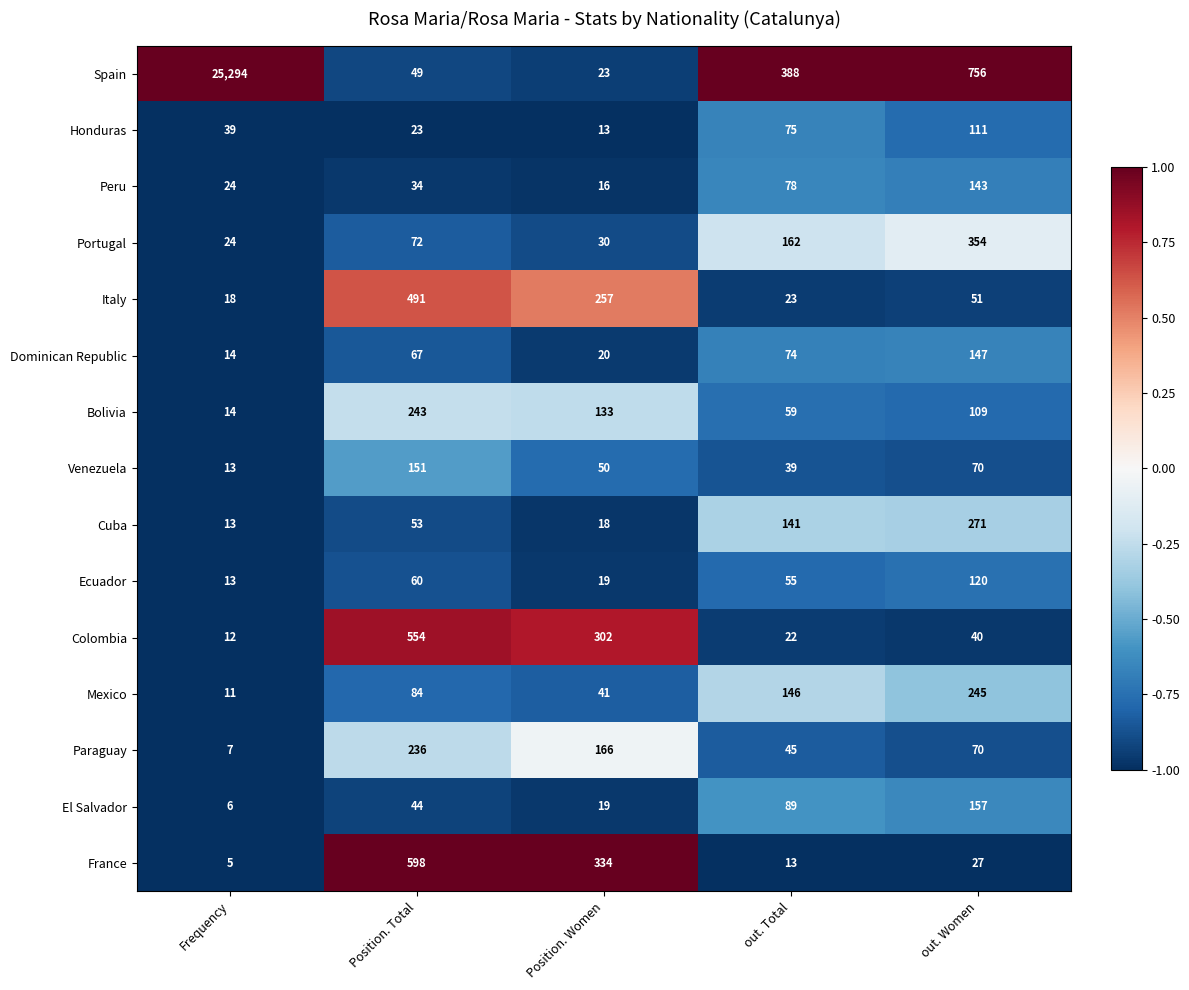

How many Paraguay values are between 45 and 166?

3